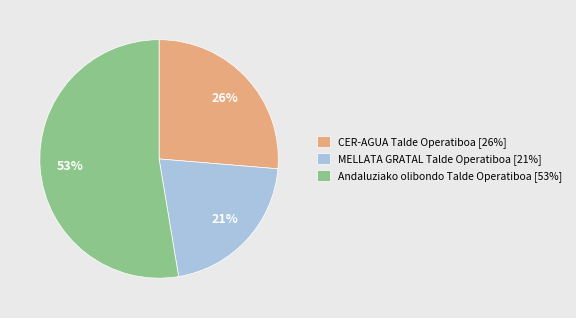

Is it true that Andaluziako olibondo Talde Operatiboa is 53% of the pie?

True